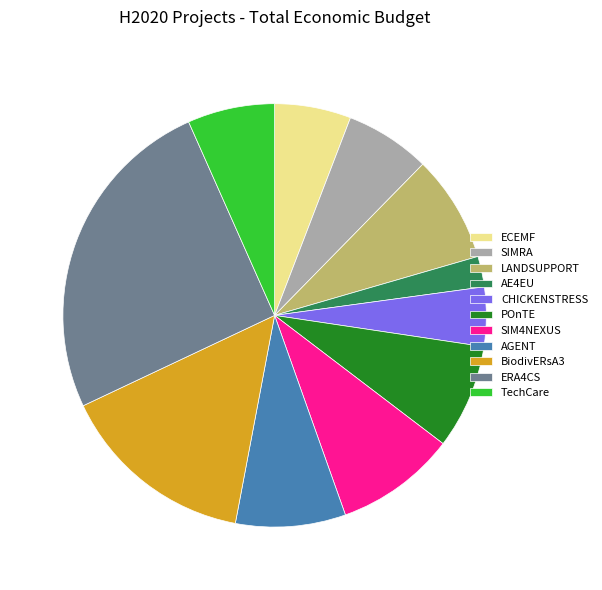

How many segments does this pie chart have?

11